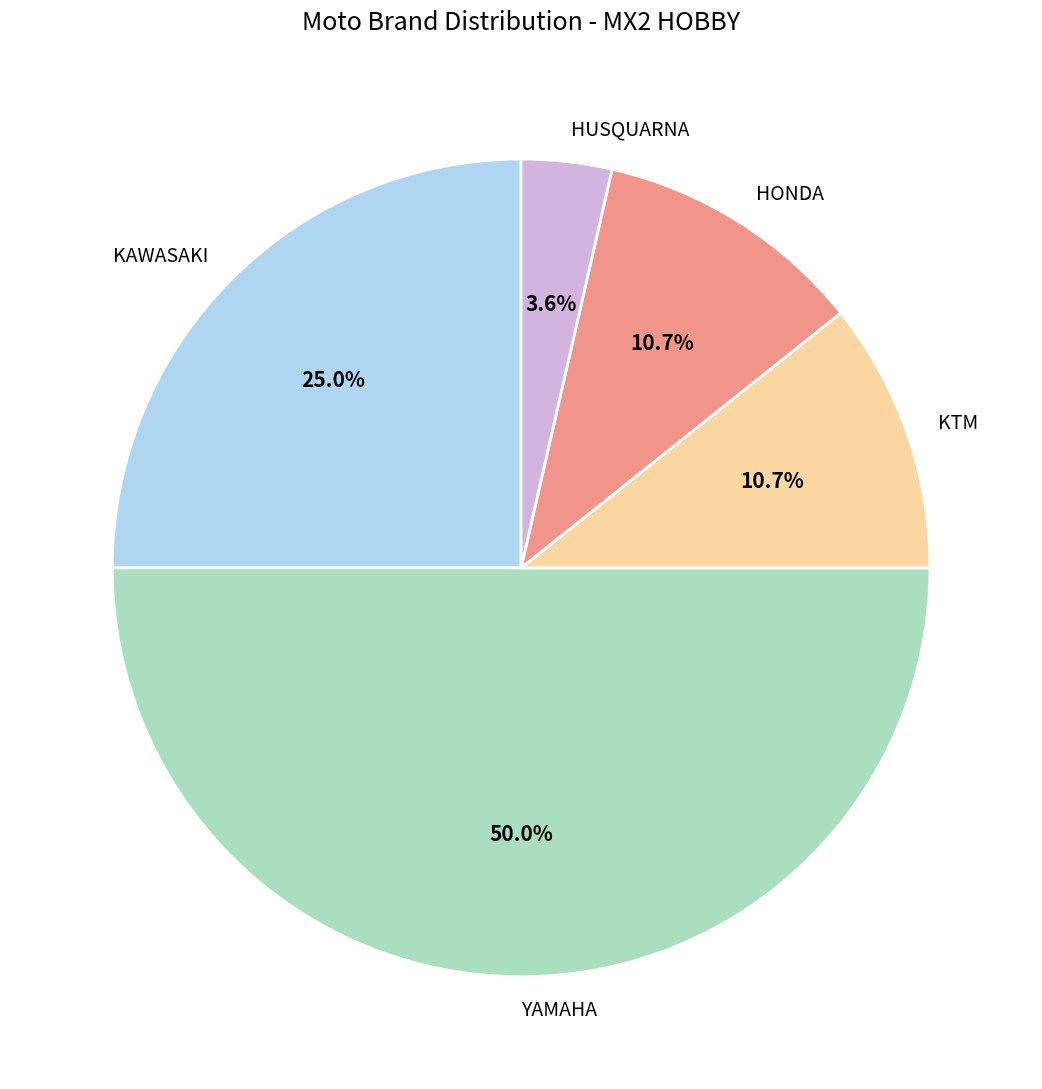

Is it true that KTM is 1% of the pie?

False